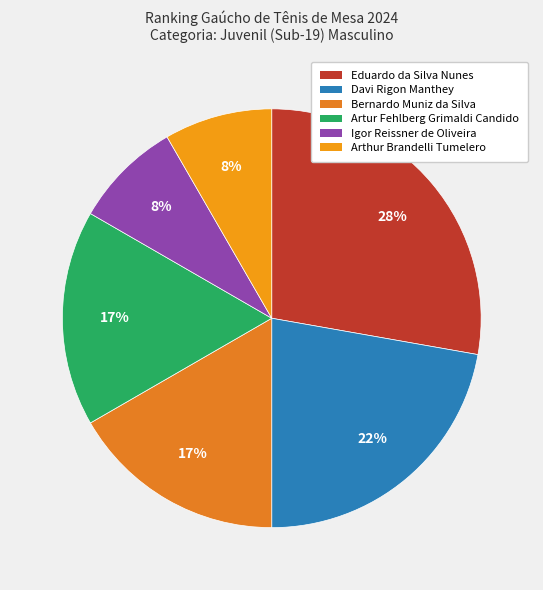

Rank the categories by value from lowest to highest.

Igor Reissner de Oliveira, Arthur Brandelli Tumelero, Bernardo Muniz da Silva, Artur Fehlberg Grimaldi Candido, Davi Rigon Manthey, Eduardo da Silva Nunes